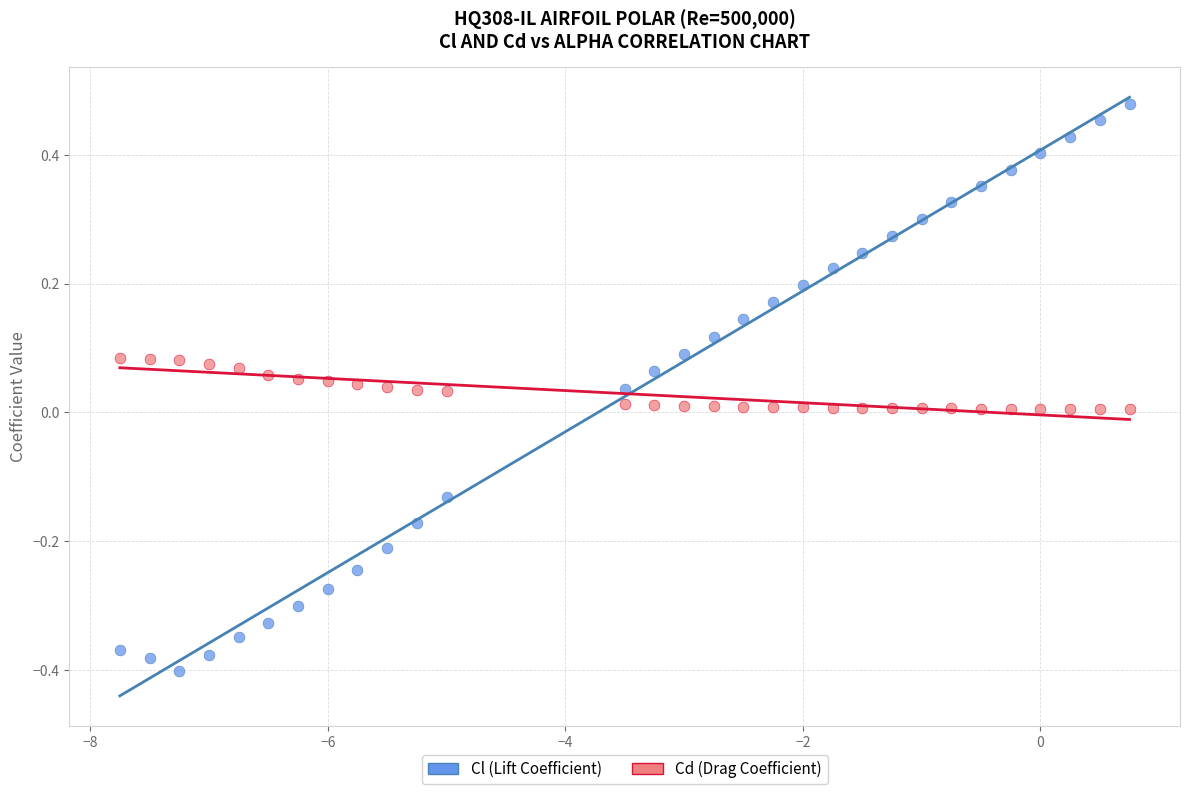

Which series has the largest Y range (max minus min)?

Cl (Lift Coefficient)